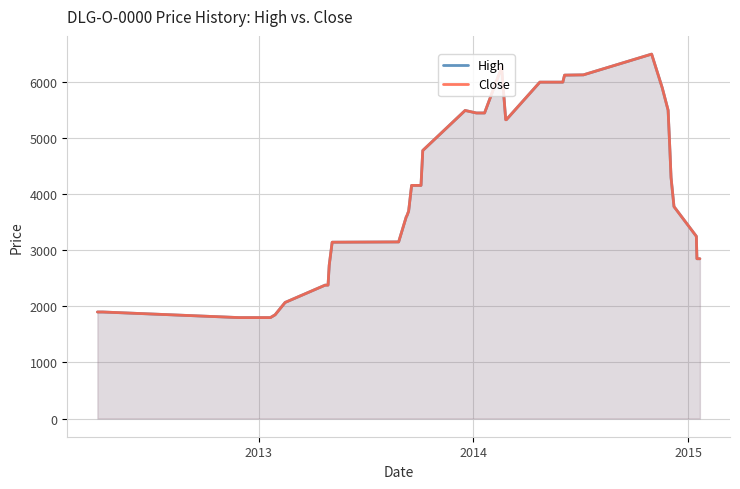

Rank the series by their average value, from highest to lowest.

High, Close